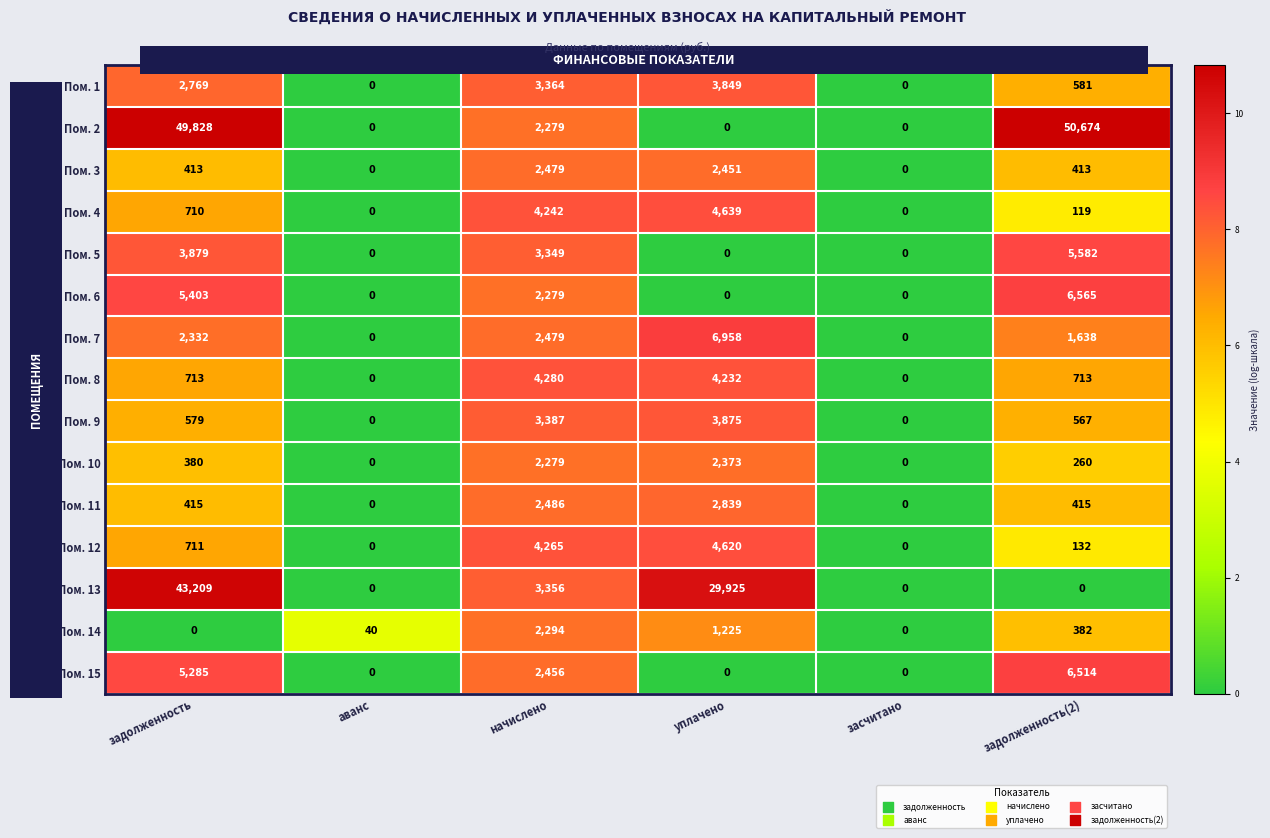

Rank the series by their maximum value, from highest to lowest.

Пом. 2, Пом. 13, Пом. 7, Пом. 6, Пом. 15, Пом. 5, Пом. 4, Пом. 12, Пом. 8, Пом. 9, Пом. 1, Пом. 11, Пом. 3, Пом. 10, Пом. 14